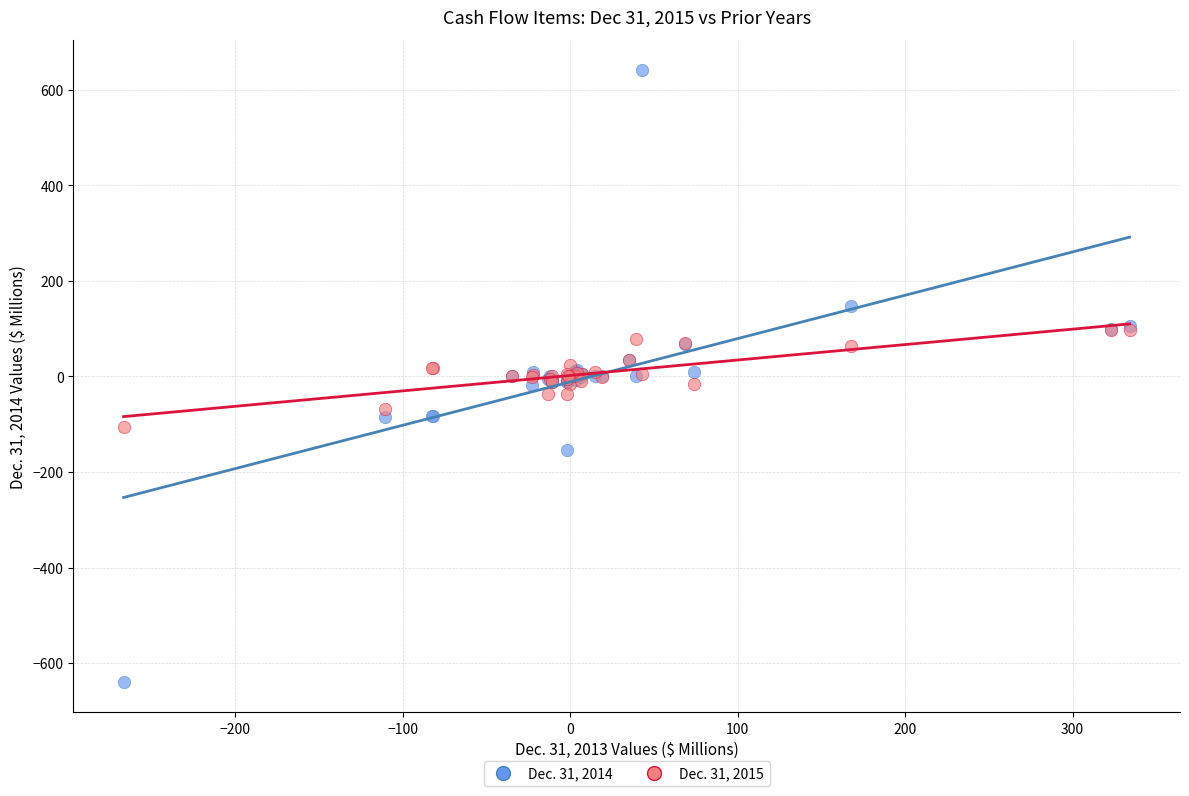

What are all the series names shown in the legend?

Dec. 31, 2014, Dec. 31, 2015